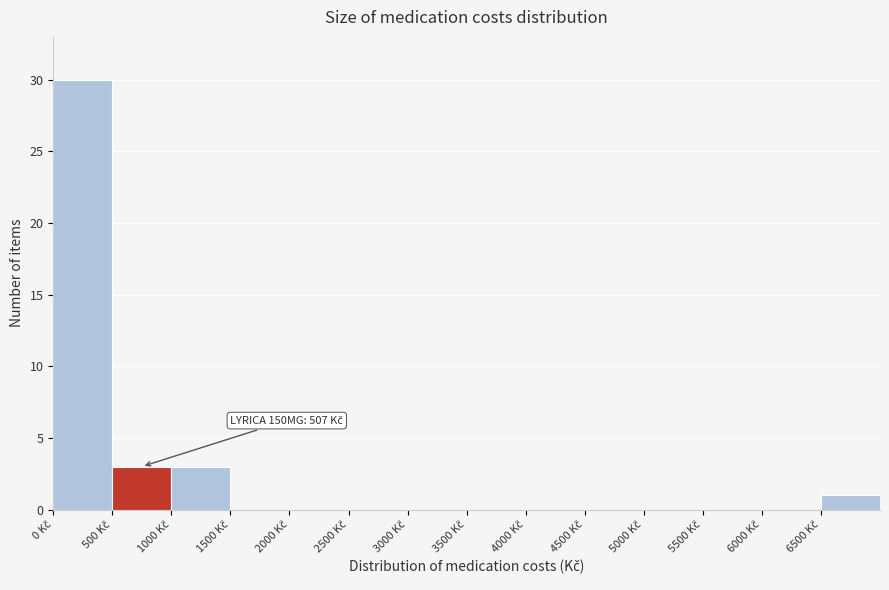

Which range on the x-axis has the tallest bar?

0 to 500